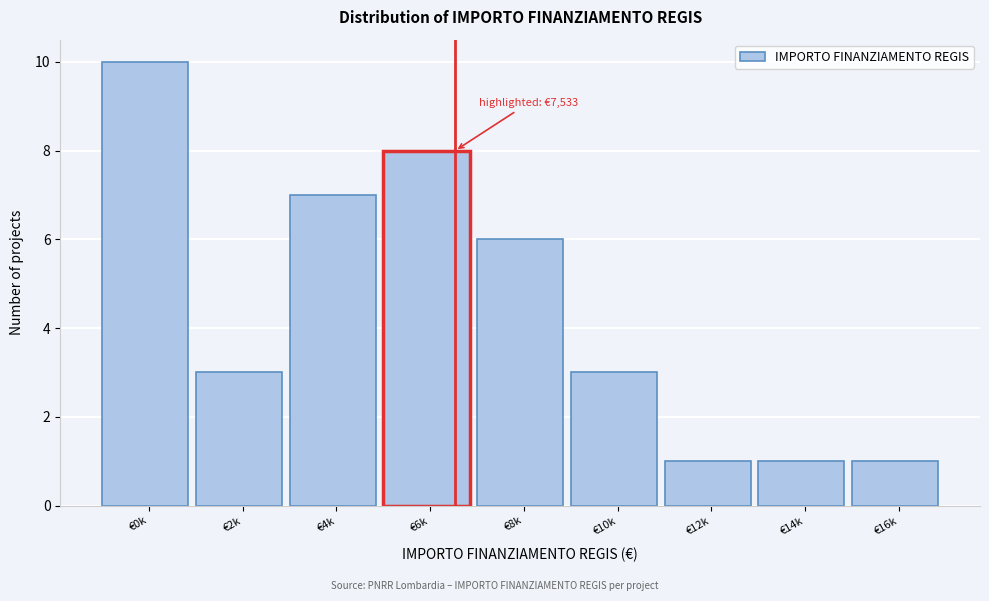

Reading right to left, what are all the values shown in this chart?

€16k=1	€14k=1	€12k=1	€10k=3	€8k=6	€6k=8	€4k=7	€2k=3	€0k=10